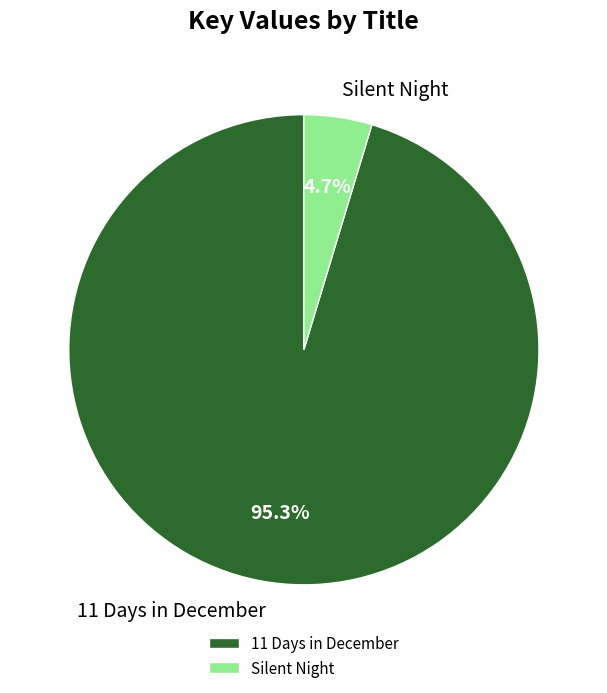

Is 11 Days in December the majority of the pie?

Yes